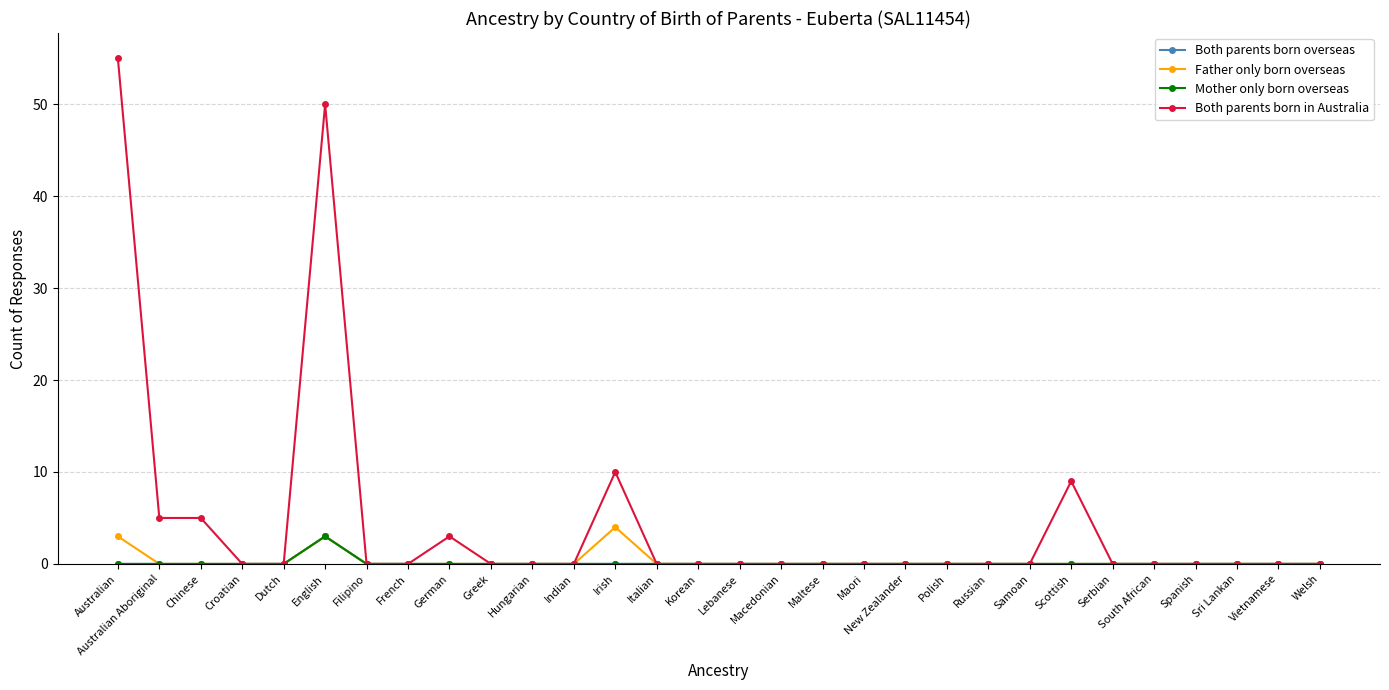

True or false: Both parents born in Australia and Mother only born overseas intersect in this chart.

False